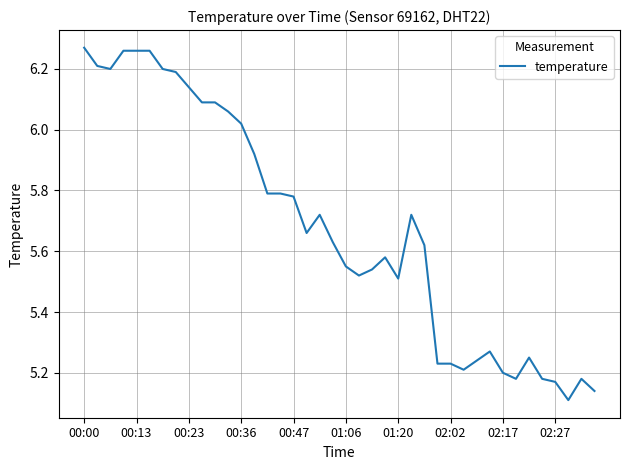

What is the difference between the maximum and minimum values?

1.2